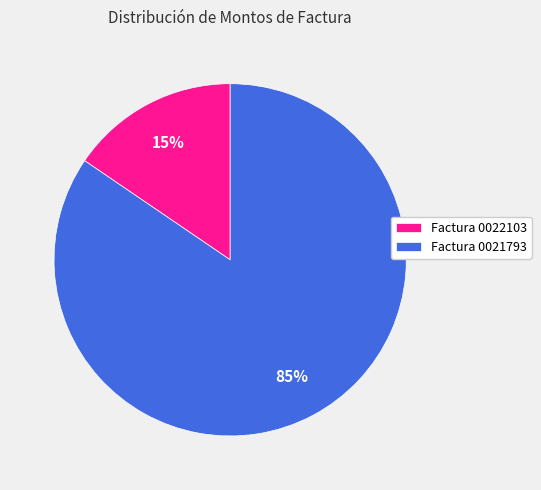

Do Factura 0021793 and Factura 0022103 together represent more than half of the pie?

Yes